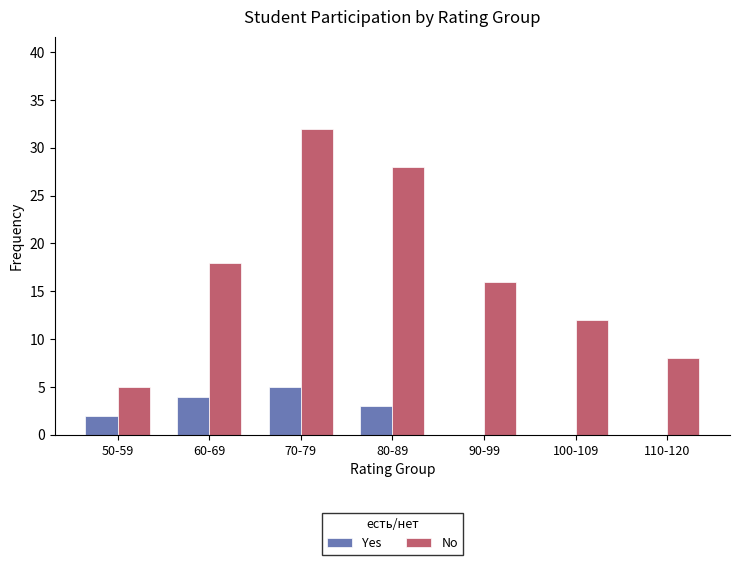

Is the value of Yes at 60-69 greater than the value of No at 80-89?

No